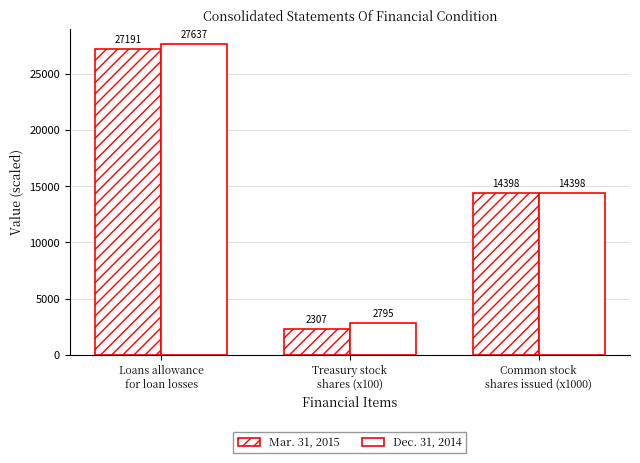

Reading left to right, transcribe all the data shown in this chart.

Mar. 31, 2015: Loans allowance
for loan losses=27191.0	Treasury stock
shares (x100)=2307.2	Common stock
shares issued (x1000)=14397.5
Dec. 31, 2014: Loans allowance
for loan losses=27637.0	Treasury stock
shares (x100)=2794.6	Common stock
shares issued (x1000)=14397.5